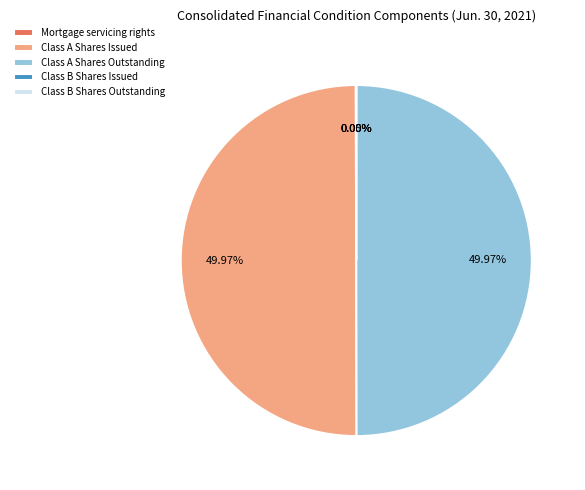

Rank the categories by value from lowest to highest.

Class B Shares Issued, Class B Shares Outstanding, Mortgage servicing rights, Class A Shares Issued, Class A Shares Outstanding